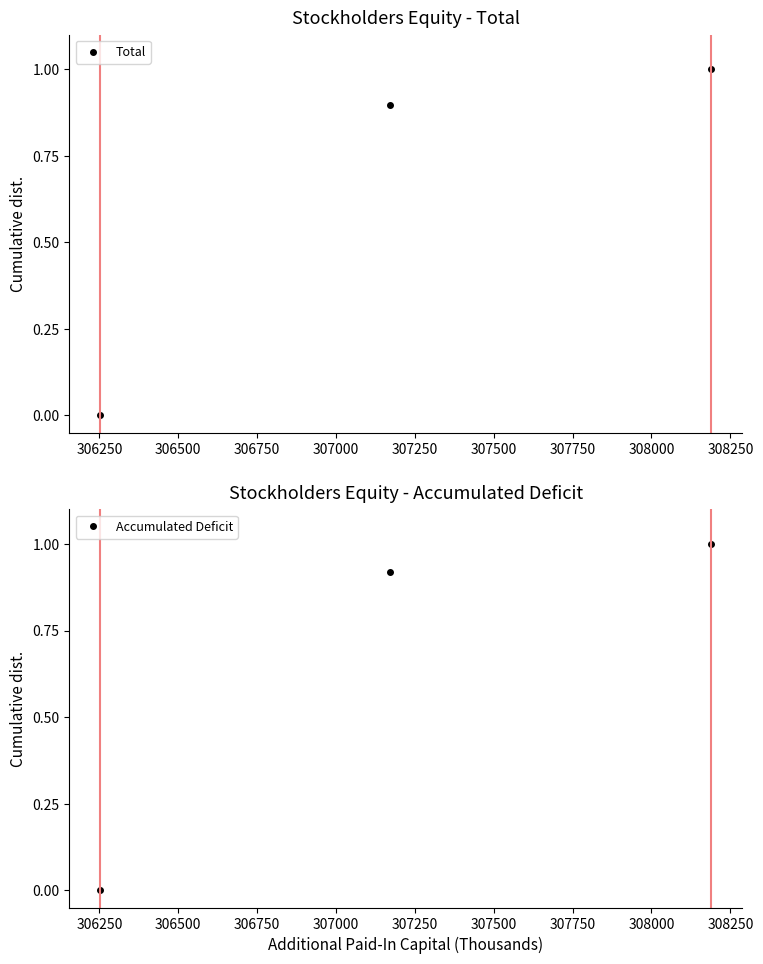

How many data points in Total are above 0?

2